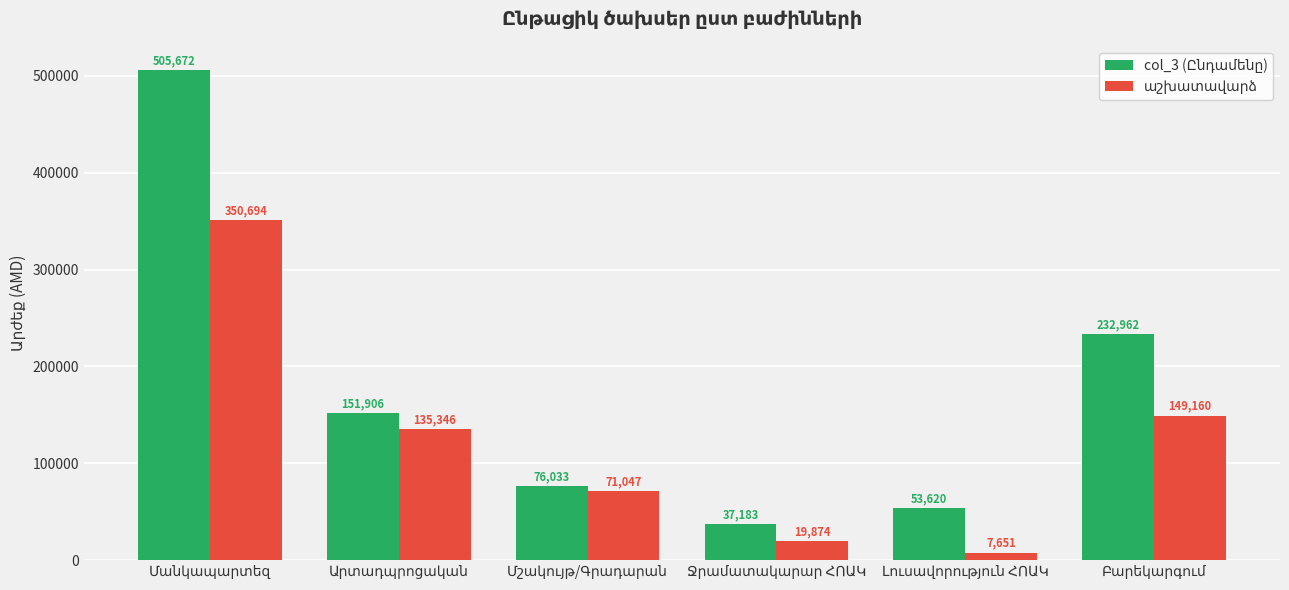

Which series has the widest spread of values?

col_3 (Ընդամենը)